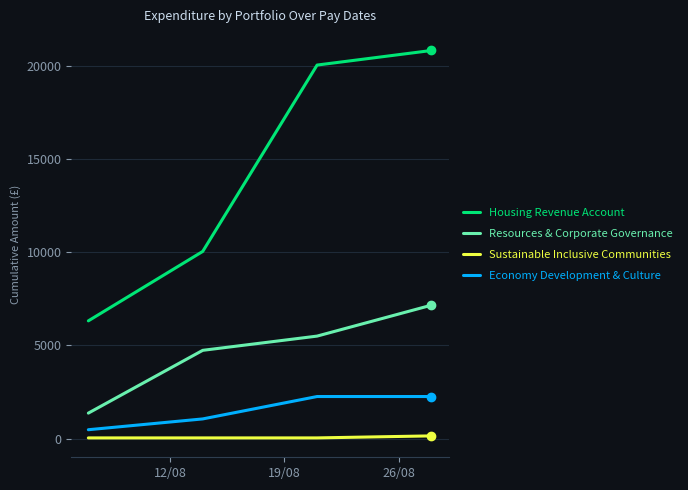

What is the minimum value for Housing Revenue Account?

6319.5